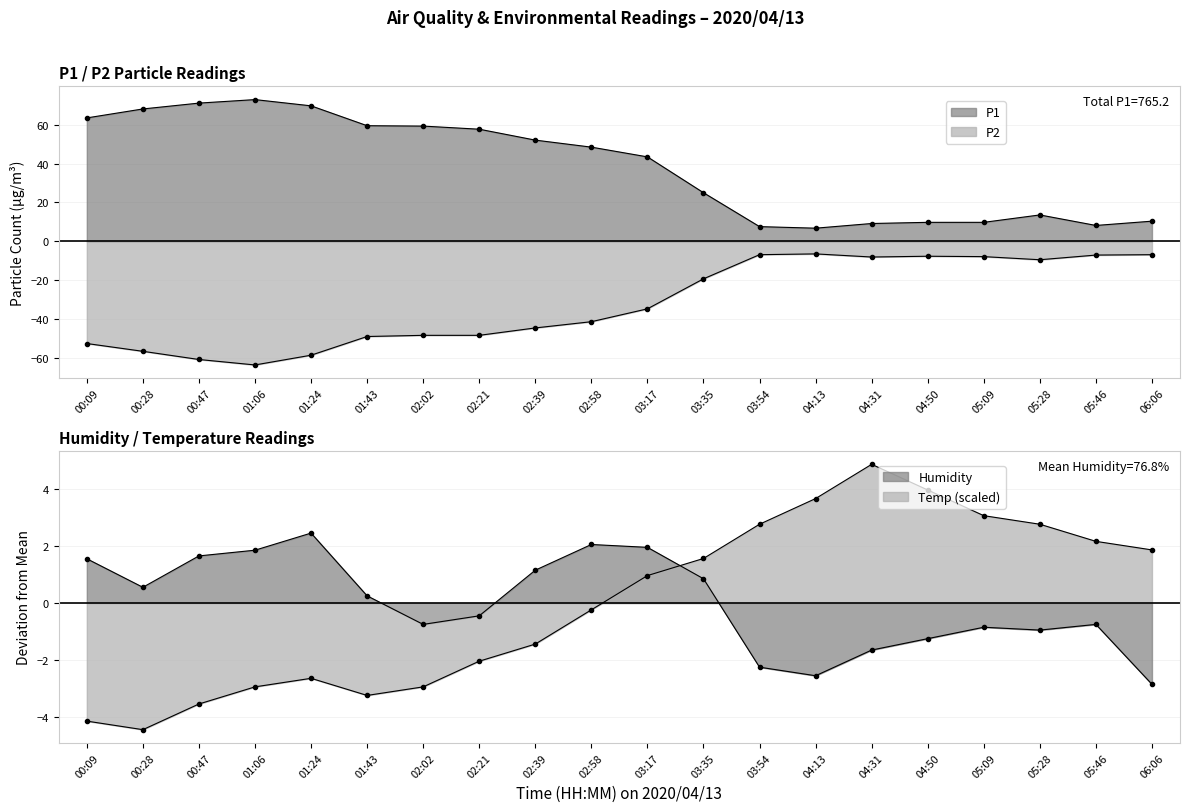

At which label does Humidity reach its peak?

01:24